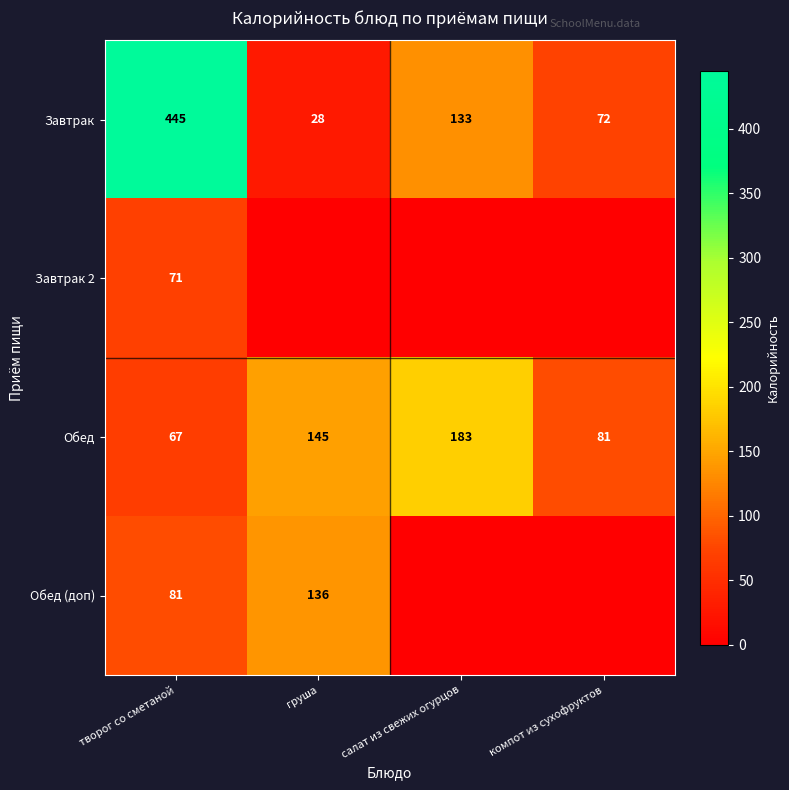

At which label does Обед reach its peak?

салат из свежих огурцов